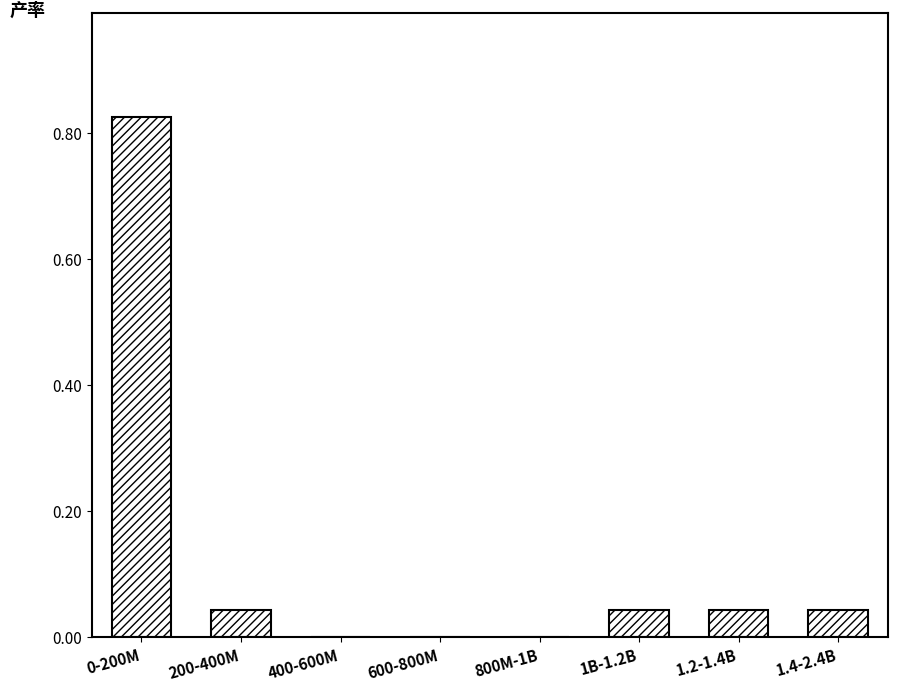

What is the sum of all values?

1.0